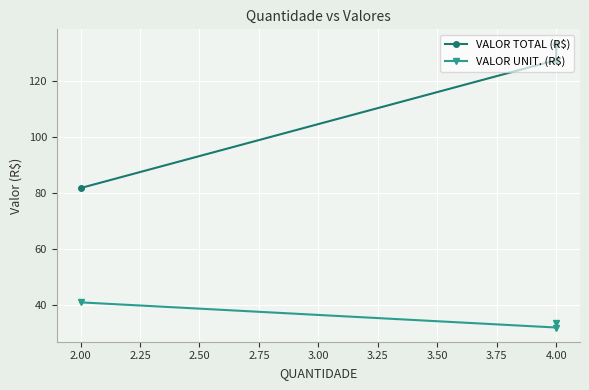

What is the difference between the maximum and minimum values in the VALOR UNIT. (R$) series?

9.0